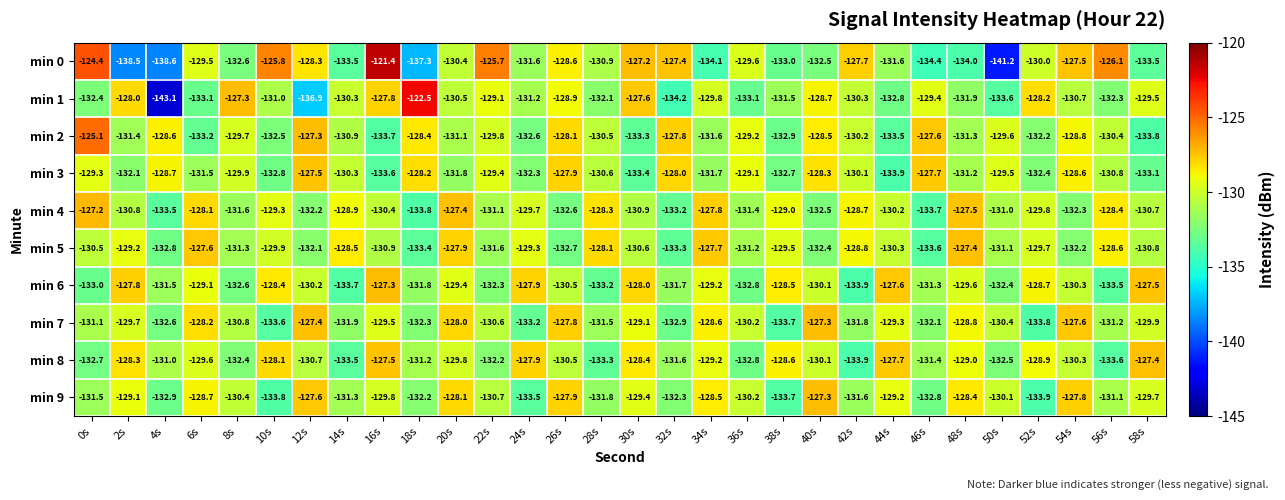

Is it true that min 8 equals -196.3 at 8s?

False